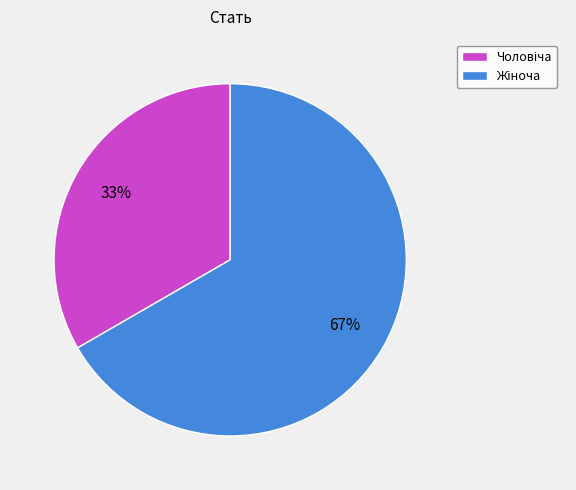

Is there a majority slice in this chart?

Yes